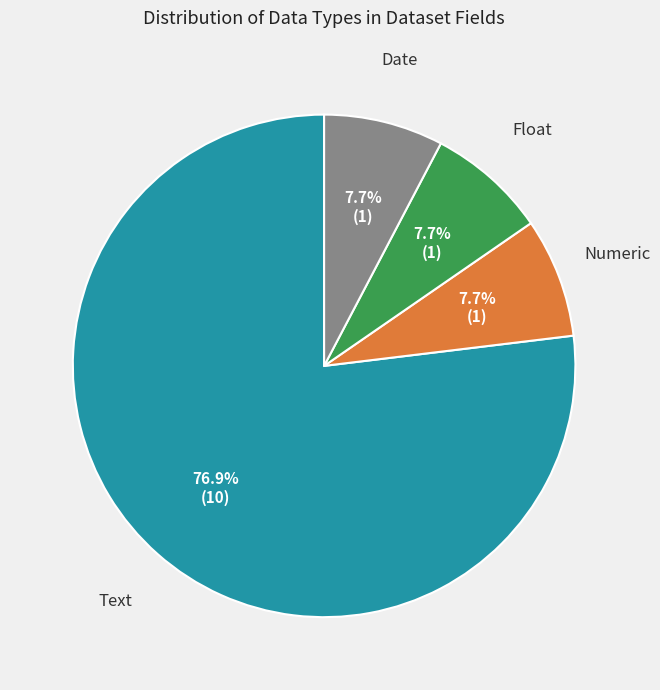

Is there a majority slice in this chart?

Yes